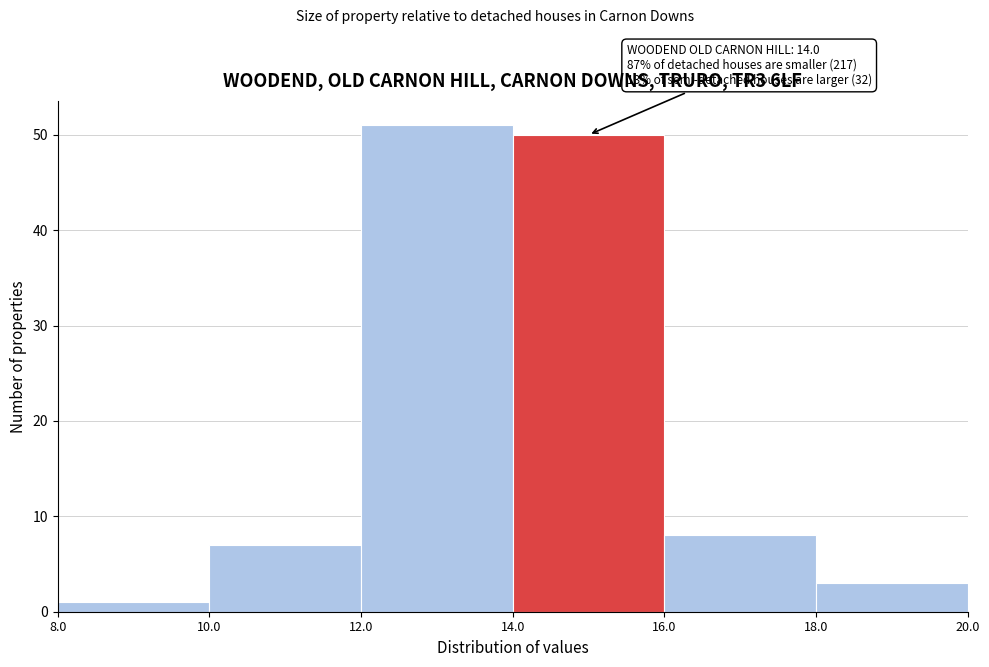

Over which range of the x-axis is the bar tallest?

12.0 to 14.0